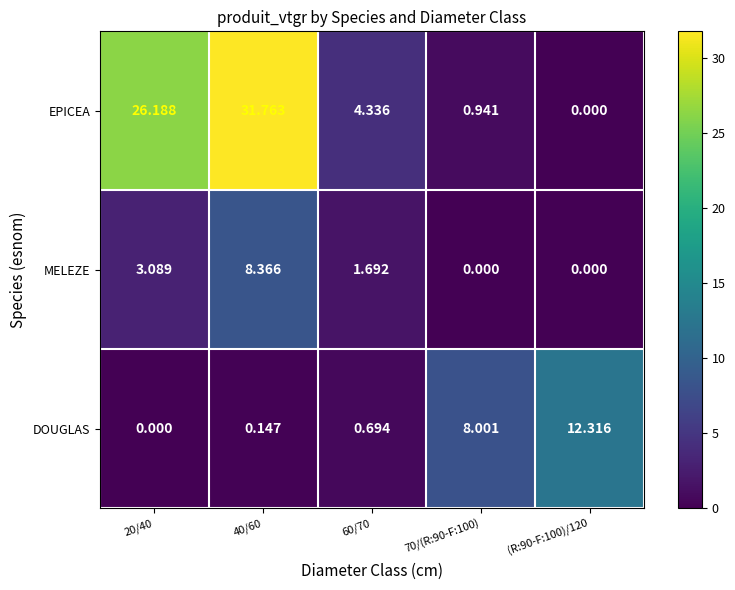

At which category is the sum across all series the highest?

40/60